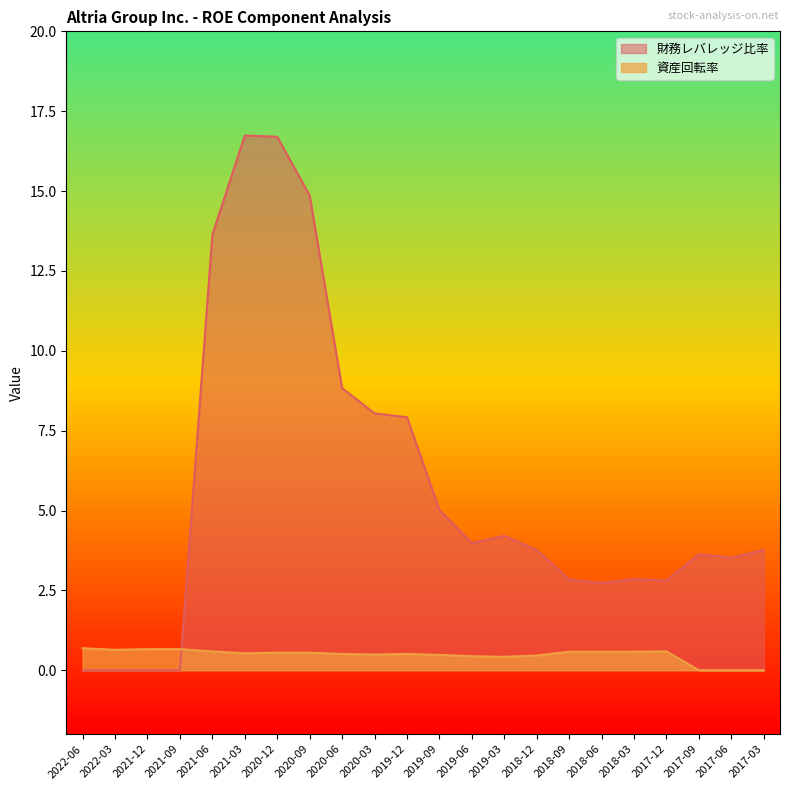

Which category has the highest value in the 財務レバレッジ比率 series?

2021-03